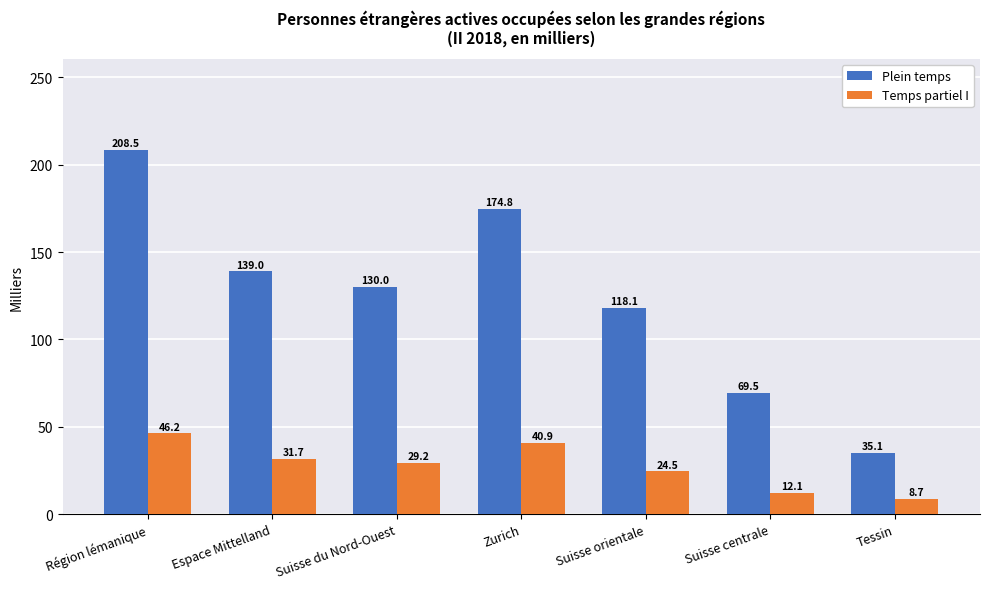

Reading left to right, list all the values displayed in this chart.

Plein temps: 208.5	139.0	130.0	174.8	118.1	69.5	35.1
Temps partiel I: 46.2	31.7	29.2	40.9	24.5	12.1	8.7